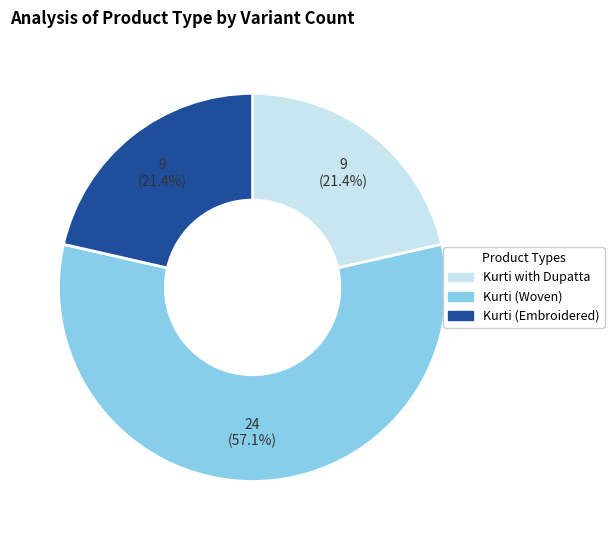

To the nearest percent, what is the difference between the Kurti (Embroidered) and Kurti (Woven) slice percentages?

36%